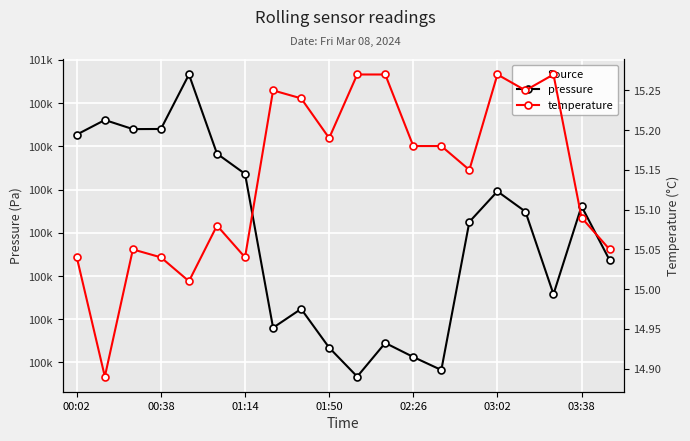

True or false: temperature and pressure cross at least once.

False